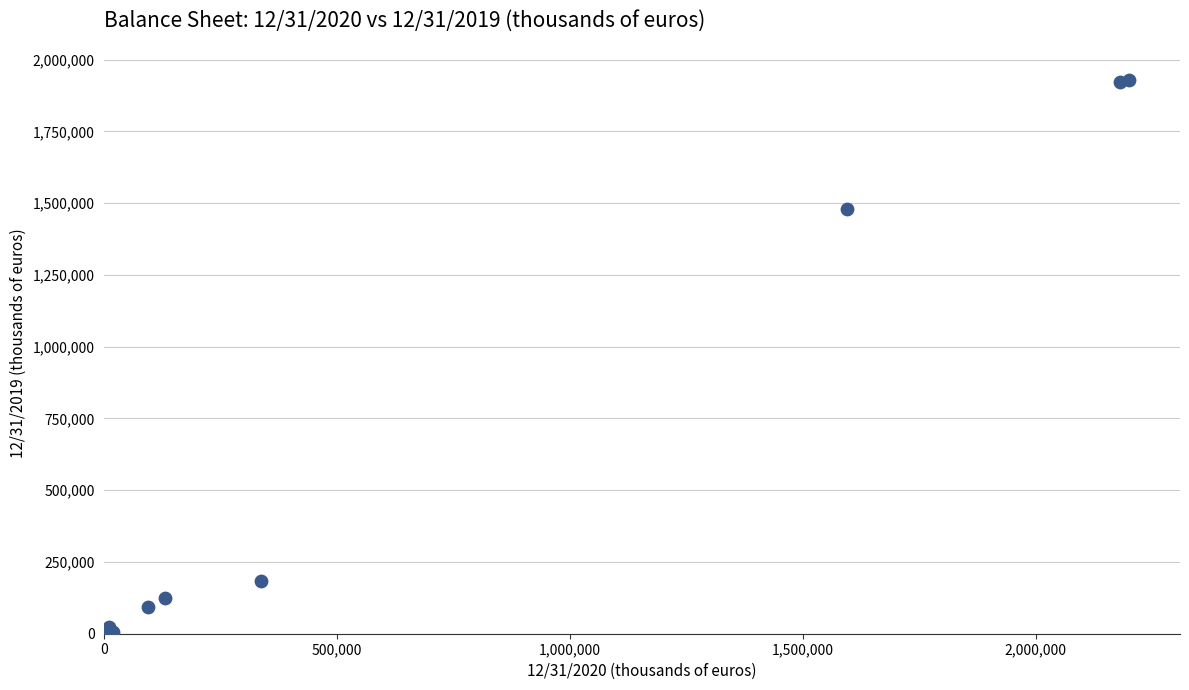

What Y value in the scatter plot is closest to 965095?

1480132